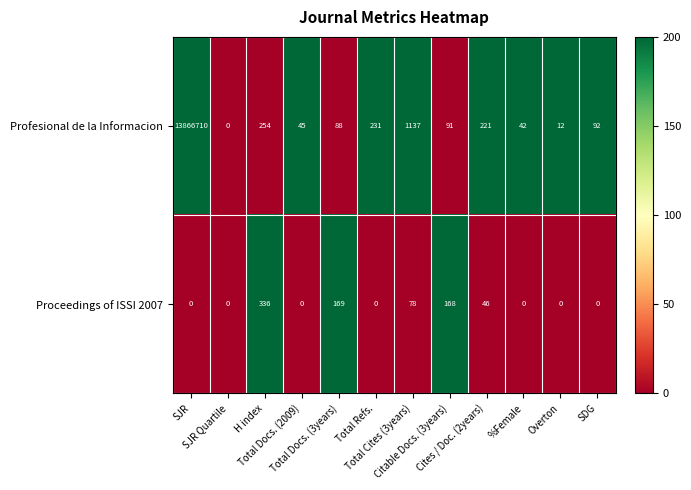

What is the greatest value displayed?

13866710